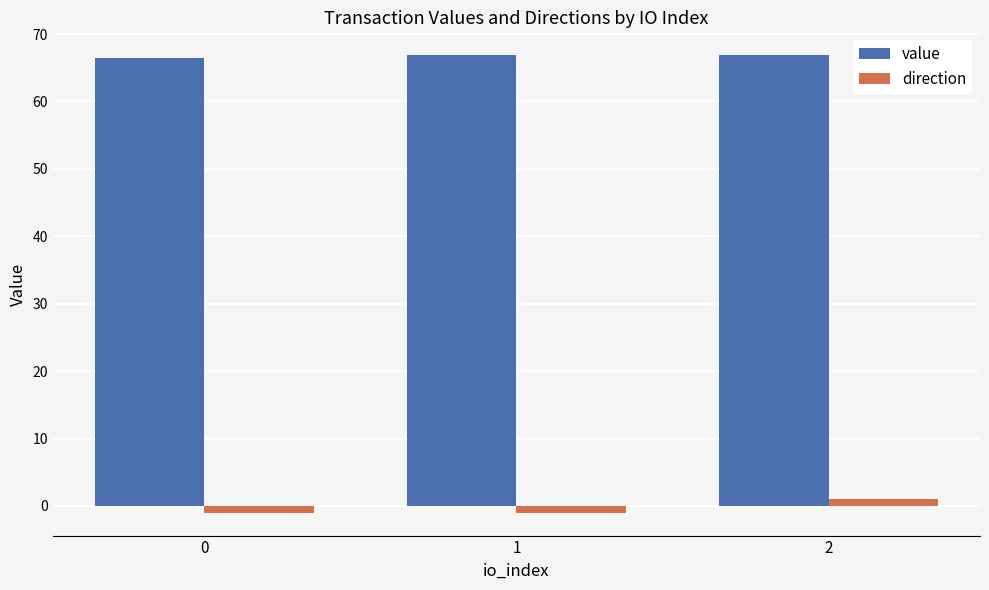

Rank the series by their average value, from highest to lowest.

value, direction